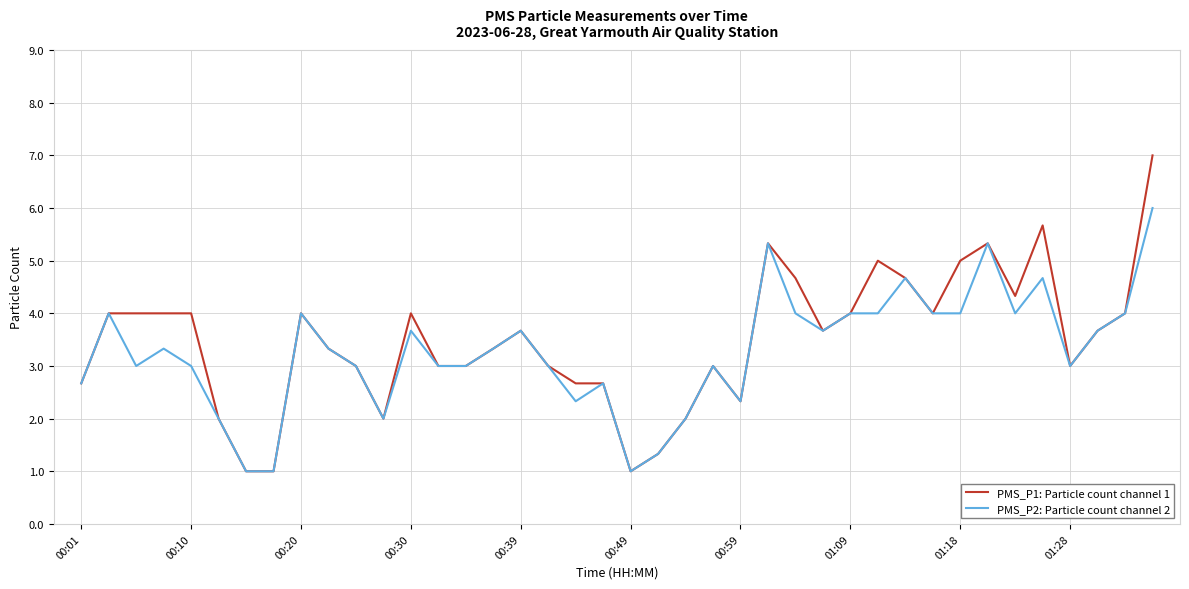

List the series in order of their peak value, highest first.

PMS_P1: Particle count channel 1, PMS_P2: Particle count channel 2